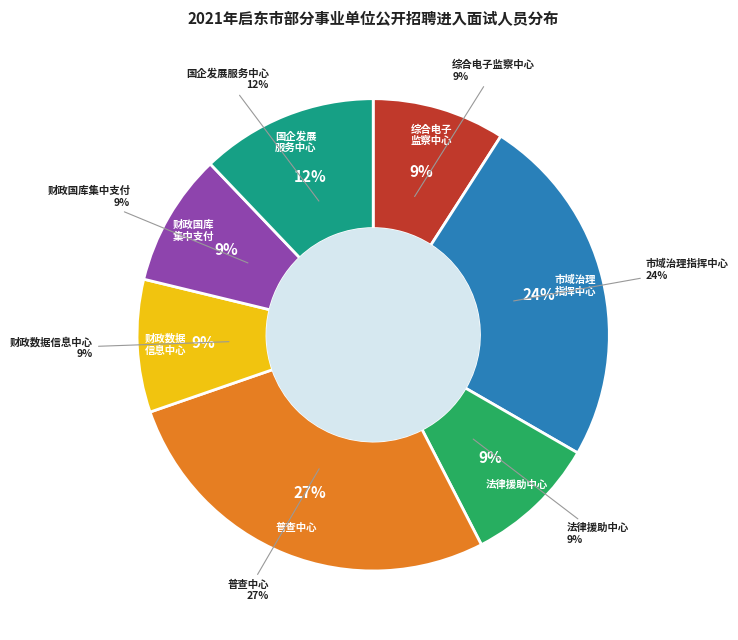

To the nearest percent, what is the difference between the largest and smallest slice percentages?

18%